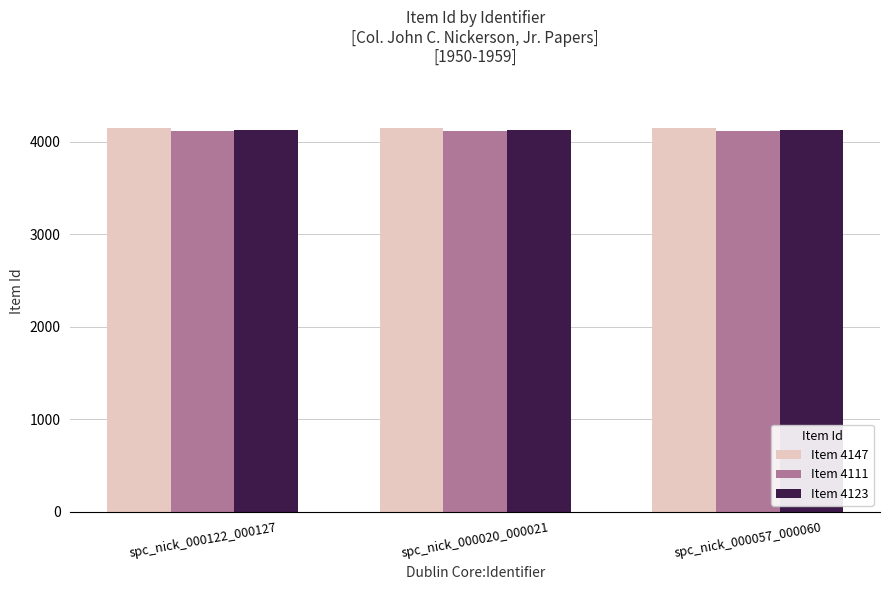

What is the total value across all series at spc_nick_000057_000060?

12381